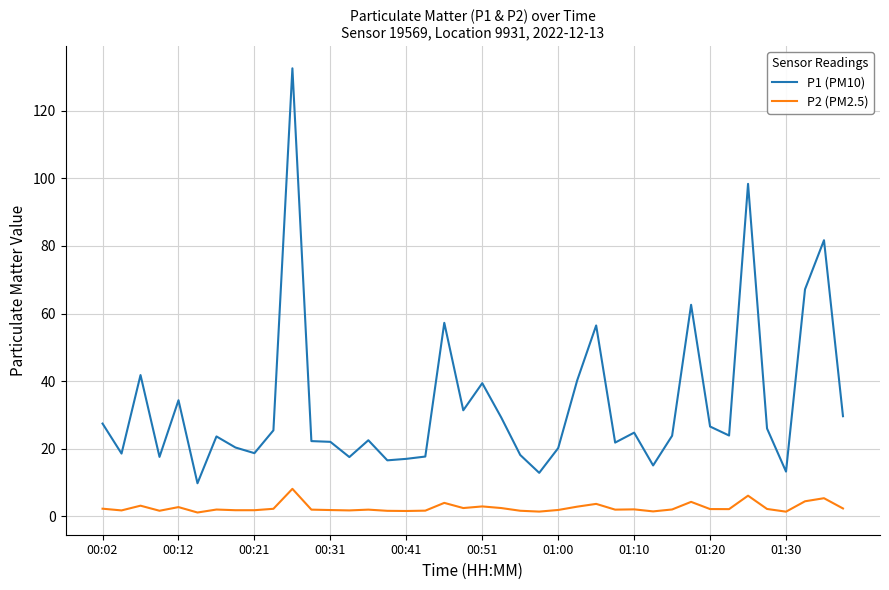

Which series has the widest spread of values?

P1 (PM10)